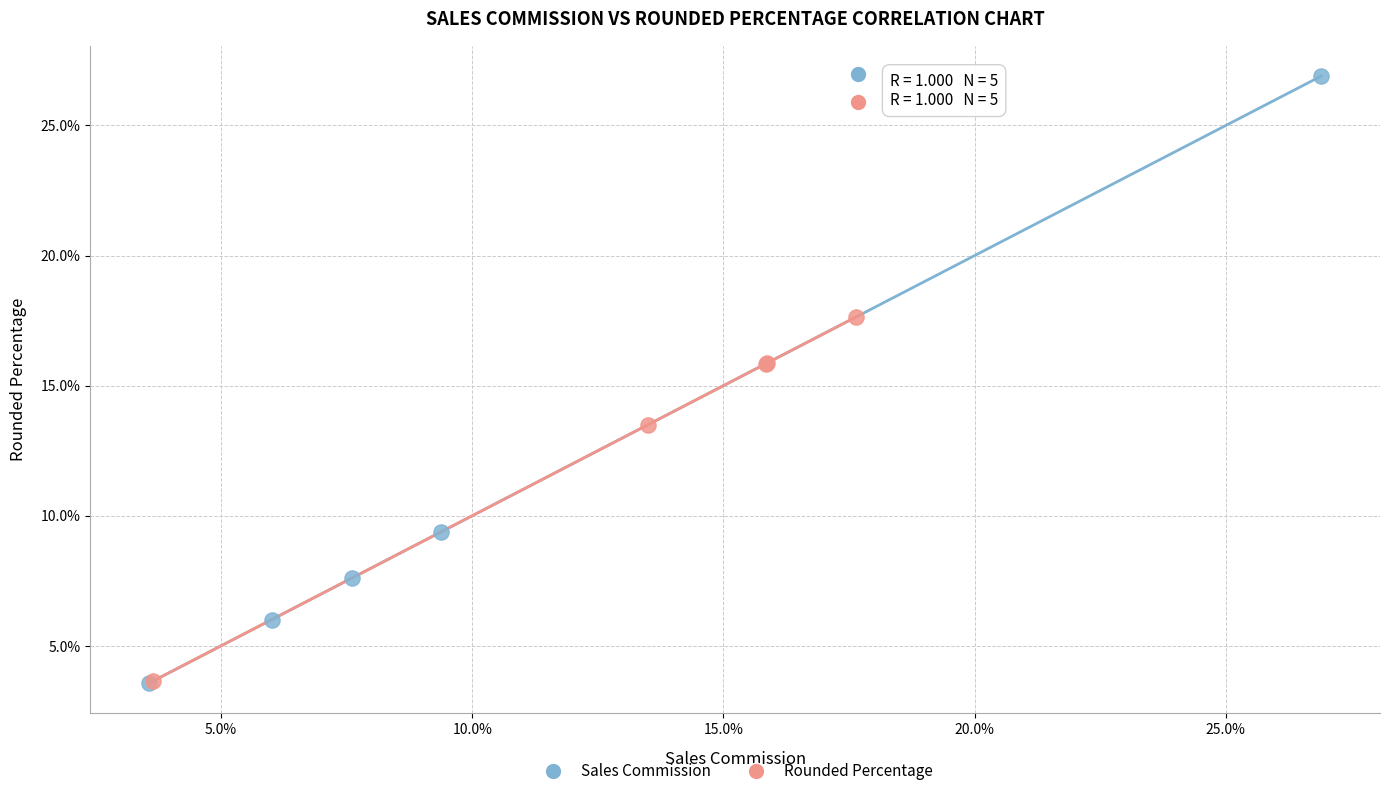

What are all the series names shown in the legend?

Sales Commission, Rounded Percentage